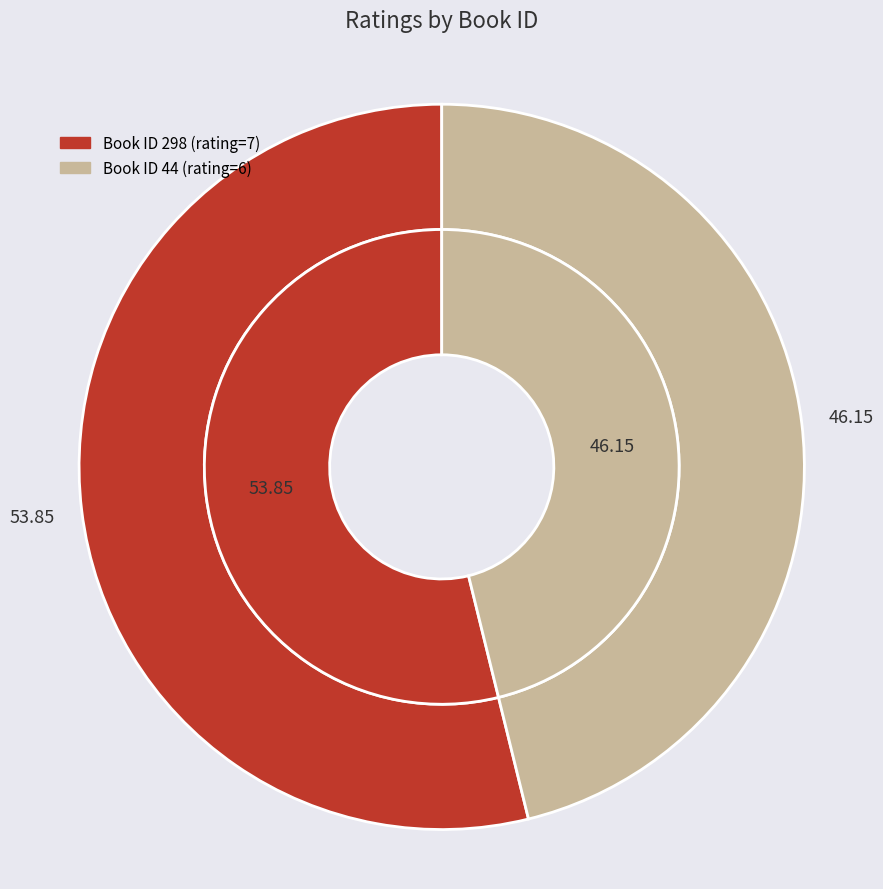

Rank the categories by value from highest to lowest.

298, 44